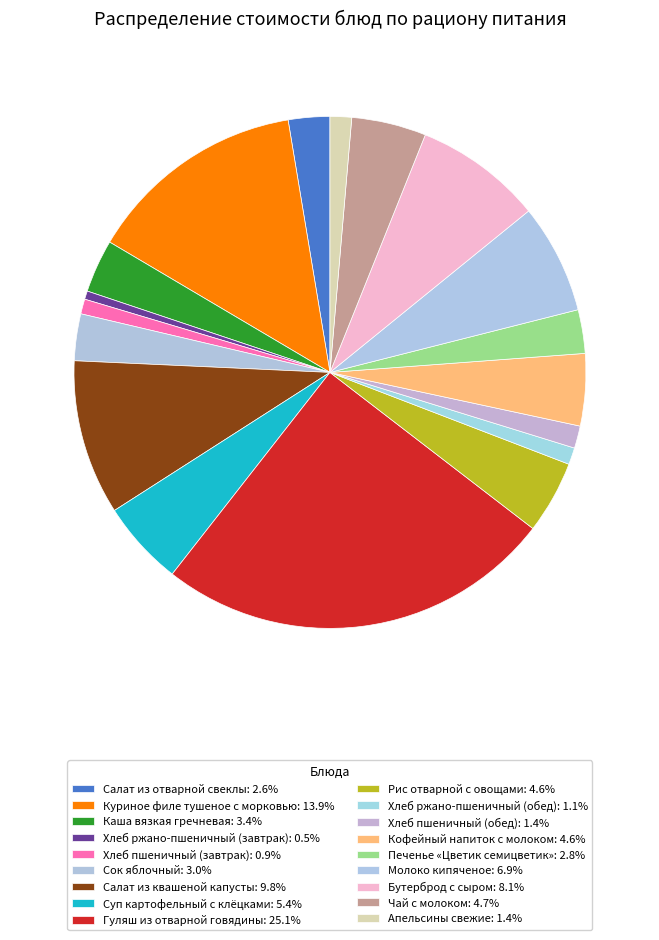

Is it true that Салат из квашеной капусты is 10% of the pie?

True